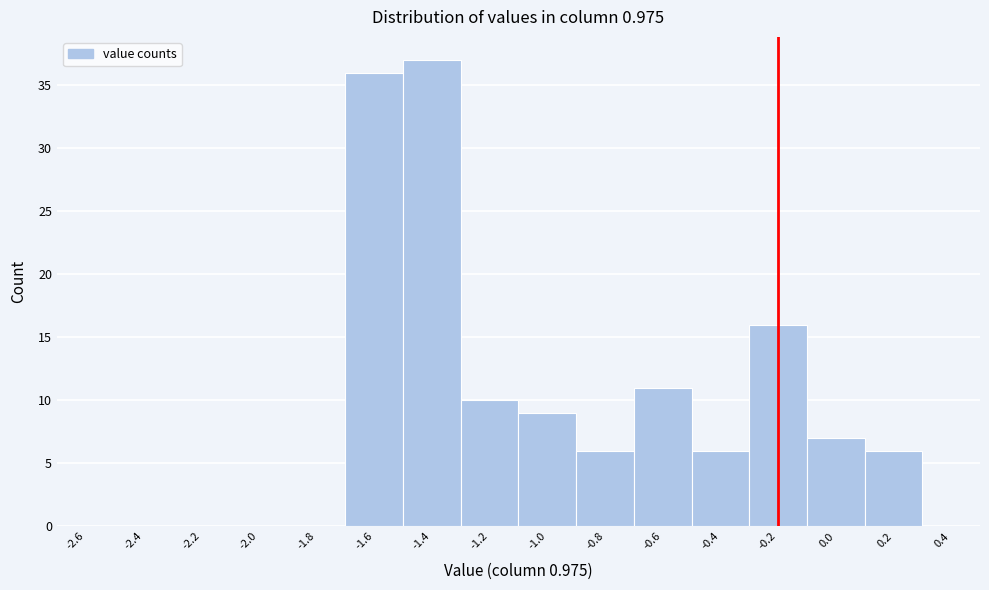

Reading right to left, transcribe all the data shown in this chart.

0.4=0	0.2=6	0.0=7	-0.2=16	-0.4=6	-0.6=11	-0.8=6	-1.0=9	-1.2=10	-1.4=37	-1.6=36	-1.8=0	-2.0=0	-2.2=0	-2.4=0	-2.6=0